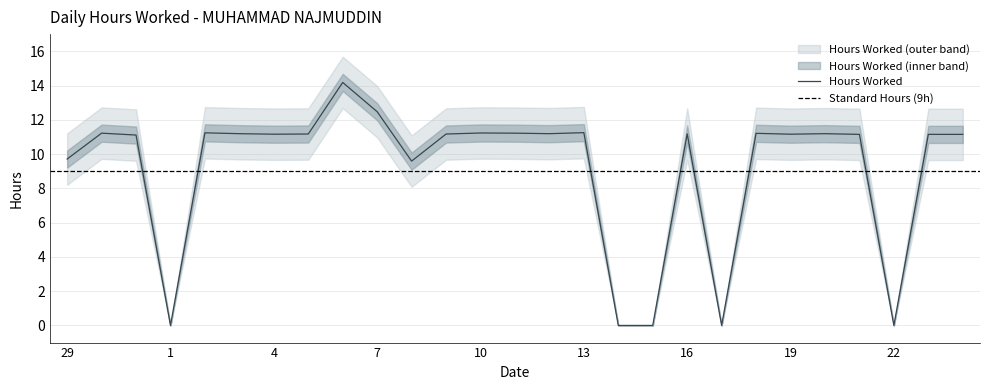

What is the average value?

9.2